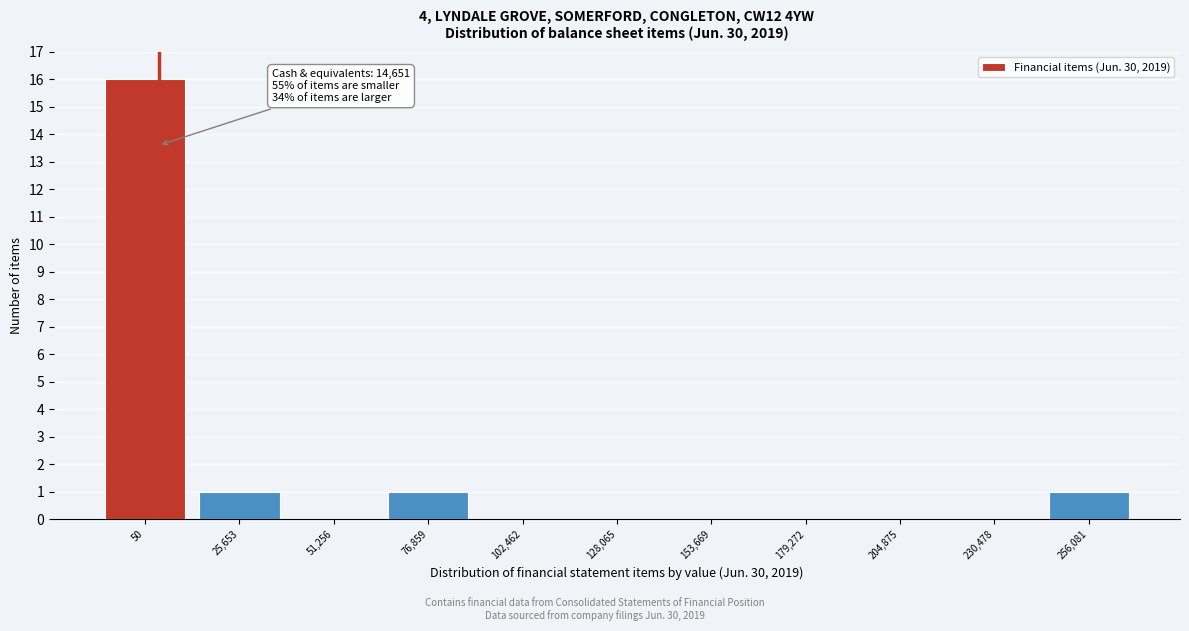

Reading left to right, what are all the values shown in this chart?

50=16	25,653=1	51,256=0	76,859=1	102,462=0	128,065=0	153,669=0	179,272=0	204,875=0	230,478=0	256,081=1